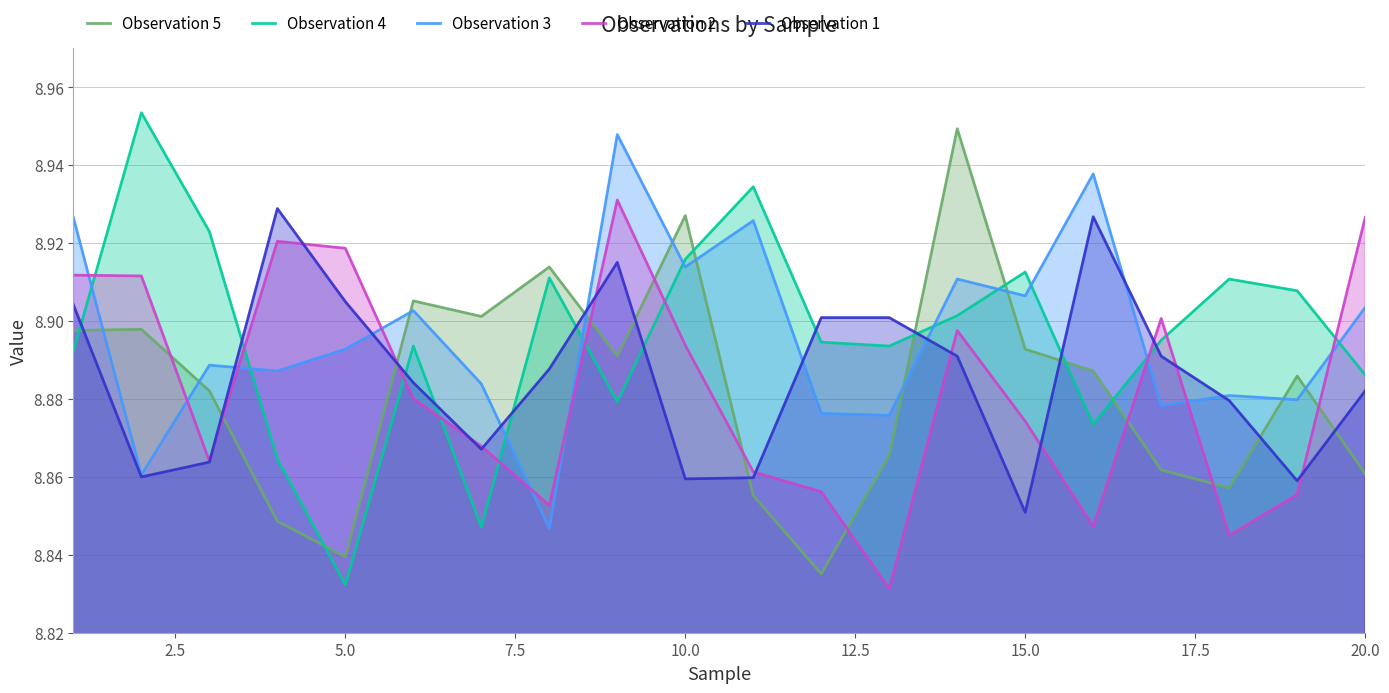

True or false: Observation 5 has a value of 14.1 at 15.0.

False